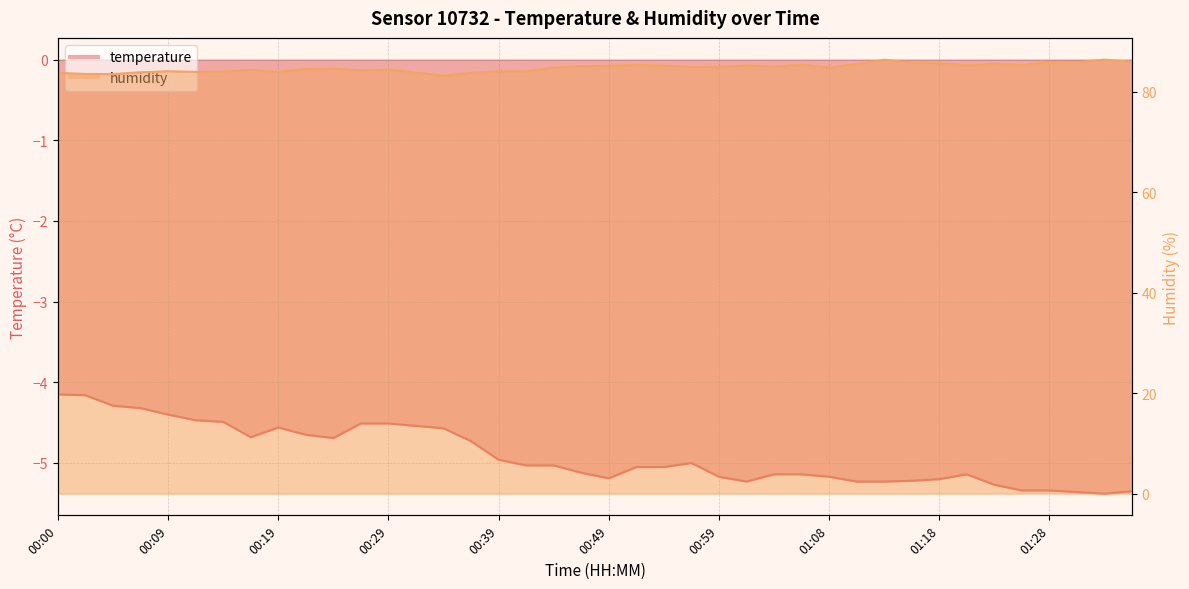

How many values in the humidity series exceed 84?

29